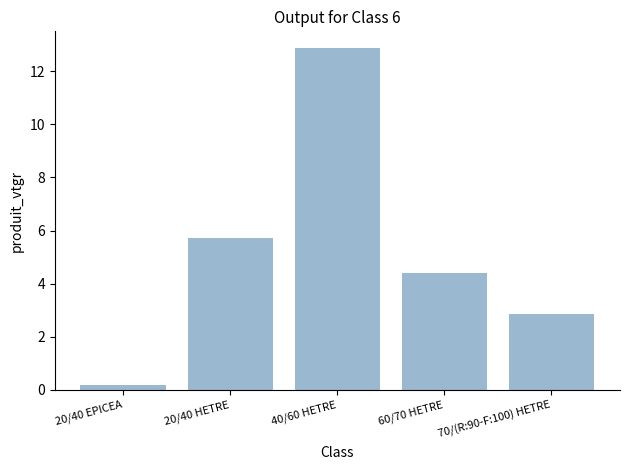

The value at 70/(R:90-F:100) HETRE is 1.4. True or false?

False